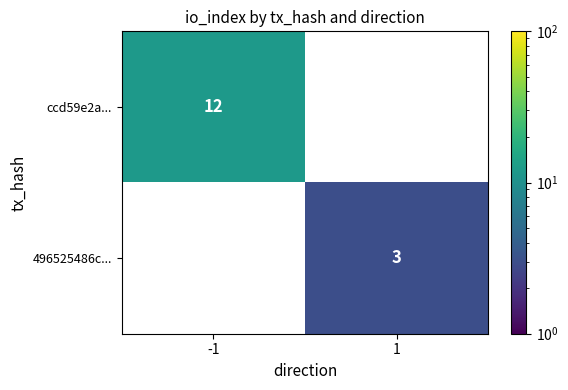

How many distinct data groups are displayed?

2